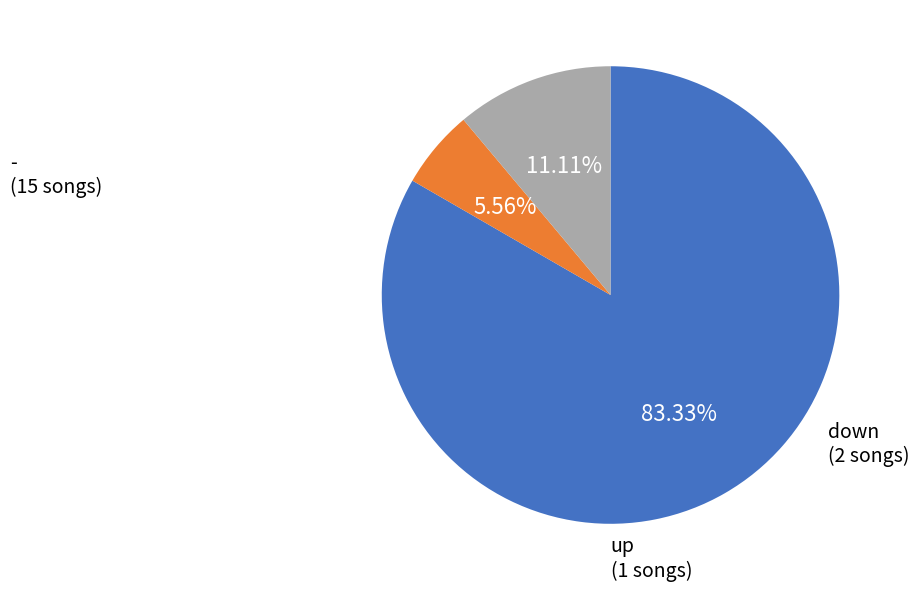

Is there any slice that represents more than half of the pie?

Yes